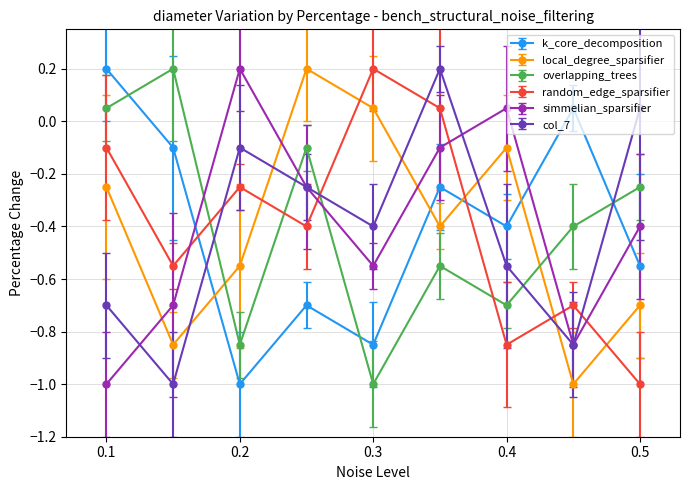

At how many categories does at least one series exceed 0?

9